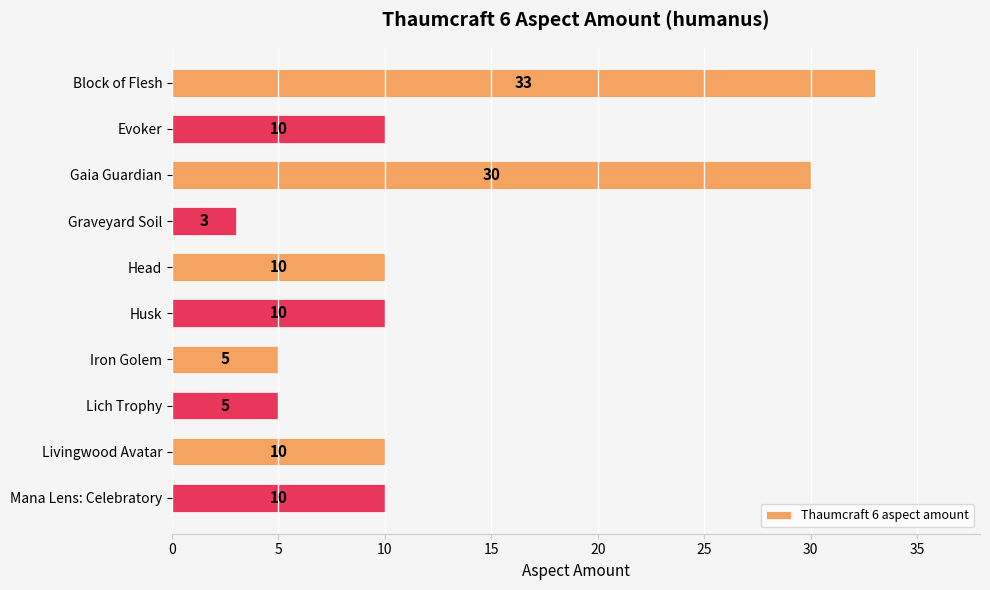

What is the sum of all values?

126